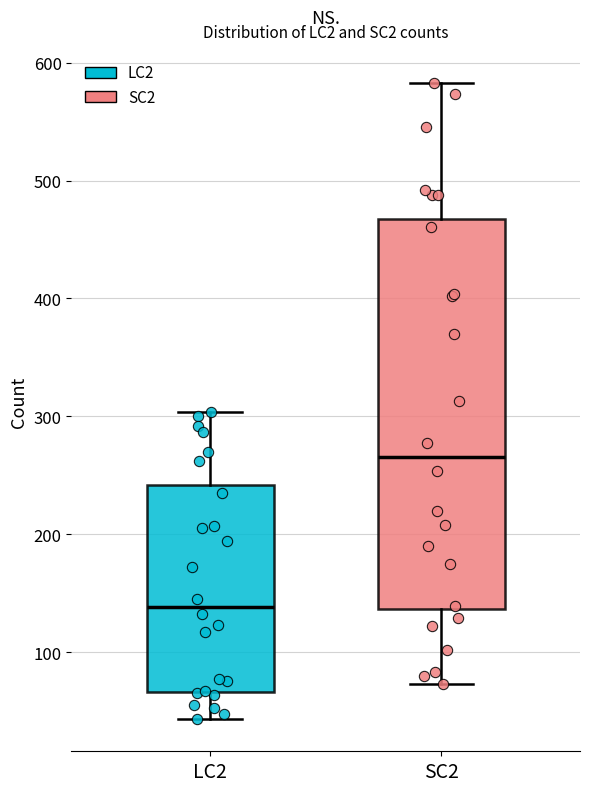

Which box has the lowest median line?

LC2